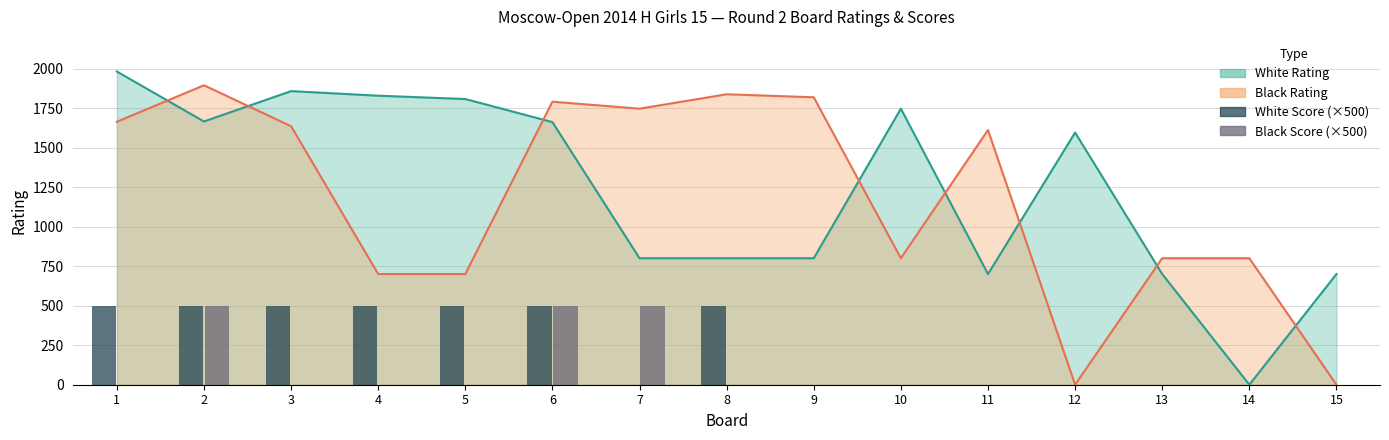

What is the sum of the White Score (×500) values at 14 and 5?

500